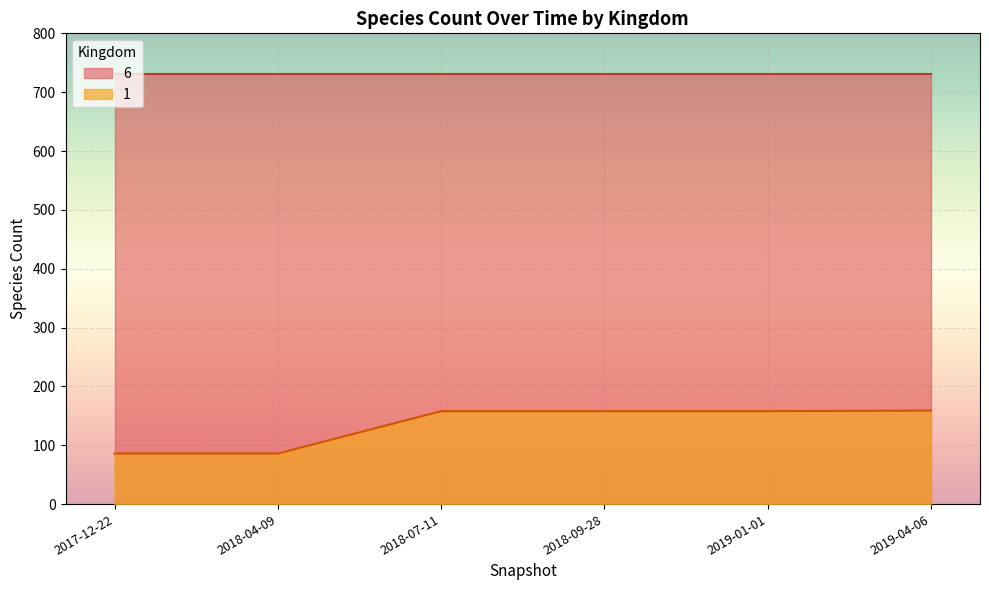

Is the value of 1 at 2017-12-22 greater than the value of 6 at 2019-01-01?

No